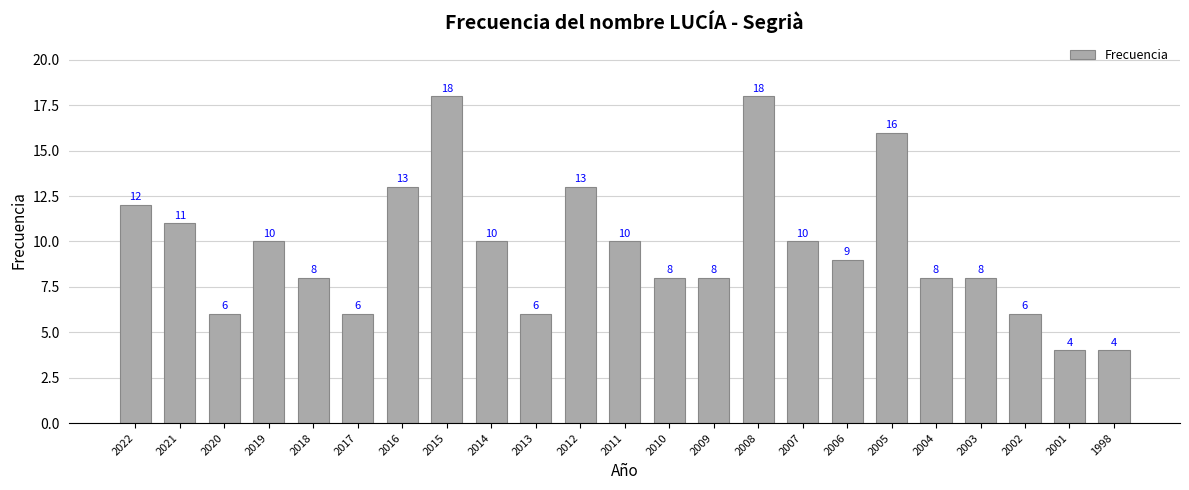

What is the maximum value shown in the chart?

18